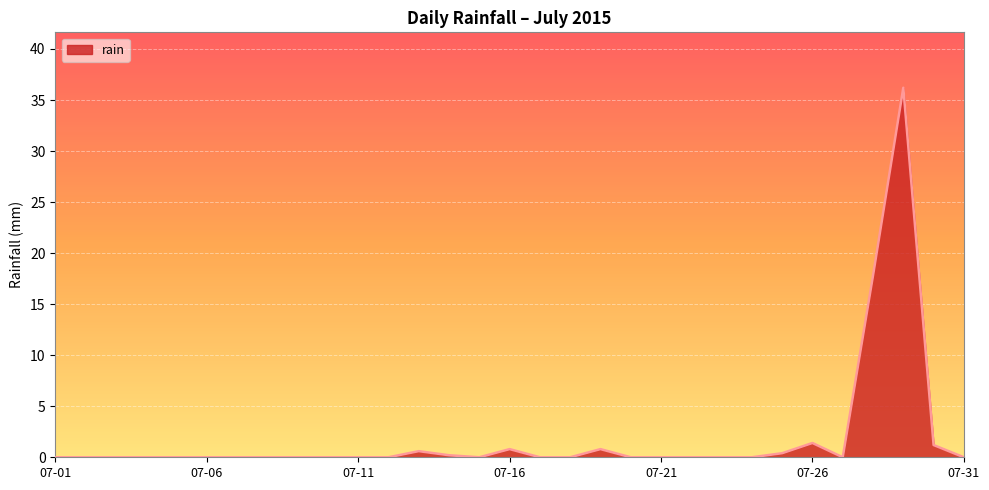

How many distinct data groups are displayed?

1